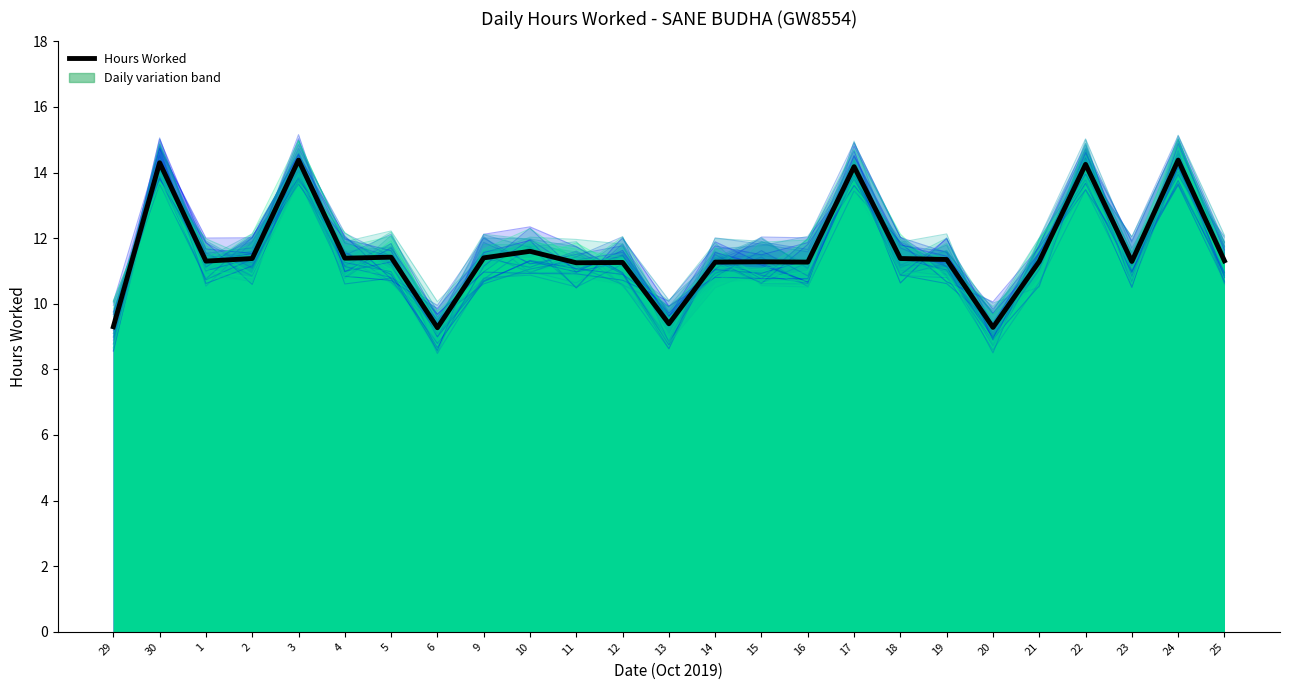

Rank the categories by value from highest to lowest.

3, 24, 30, 22, 17, 10, 5, 9, 4, 2, 18, 19, 25, 1, 21, 23, 15, 14, 16, 12, 11, 13, 29, 20, 6